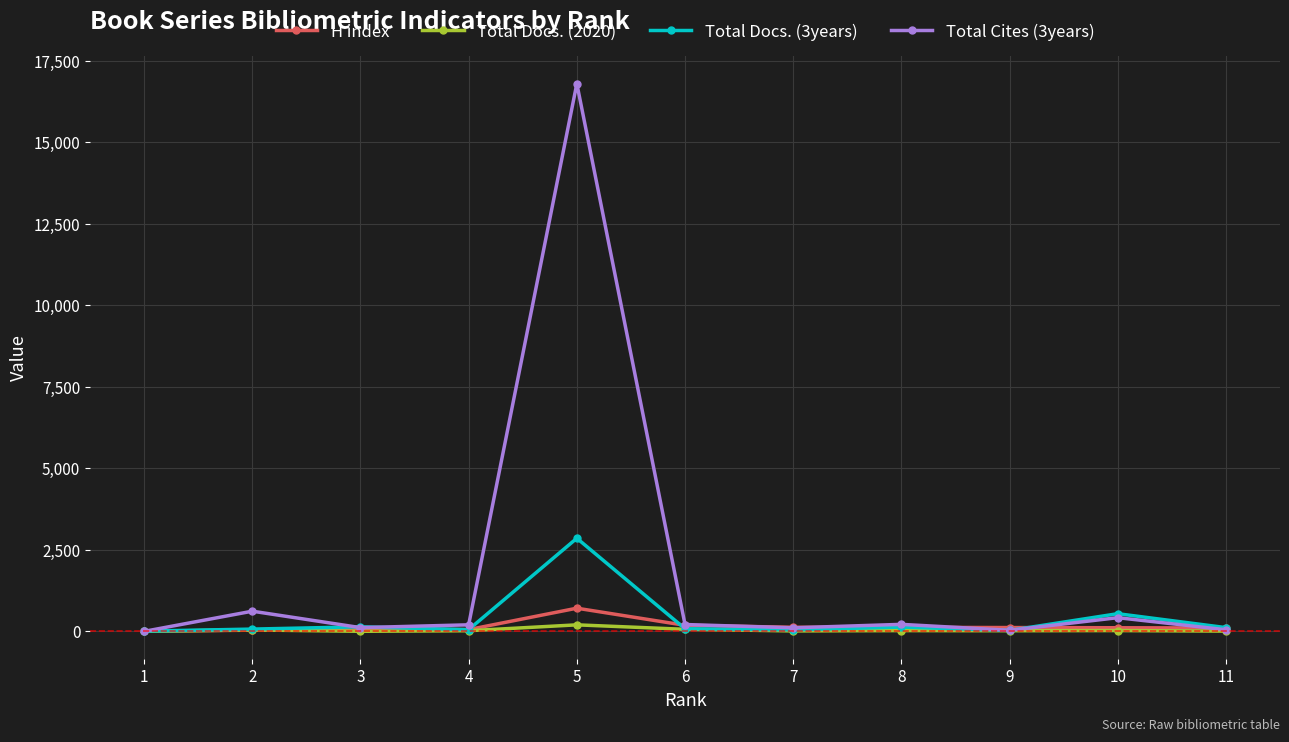

Does the chart have visible grid lines?

Yes